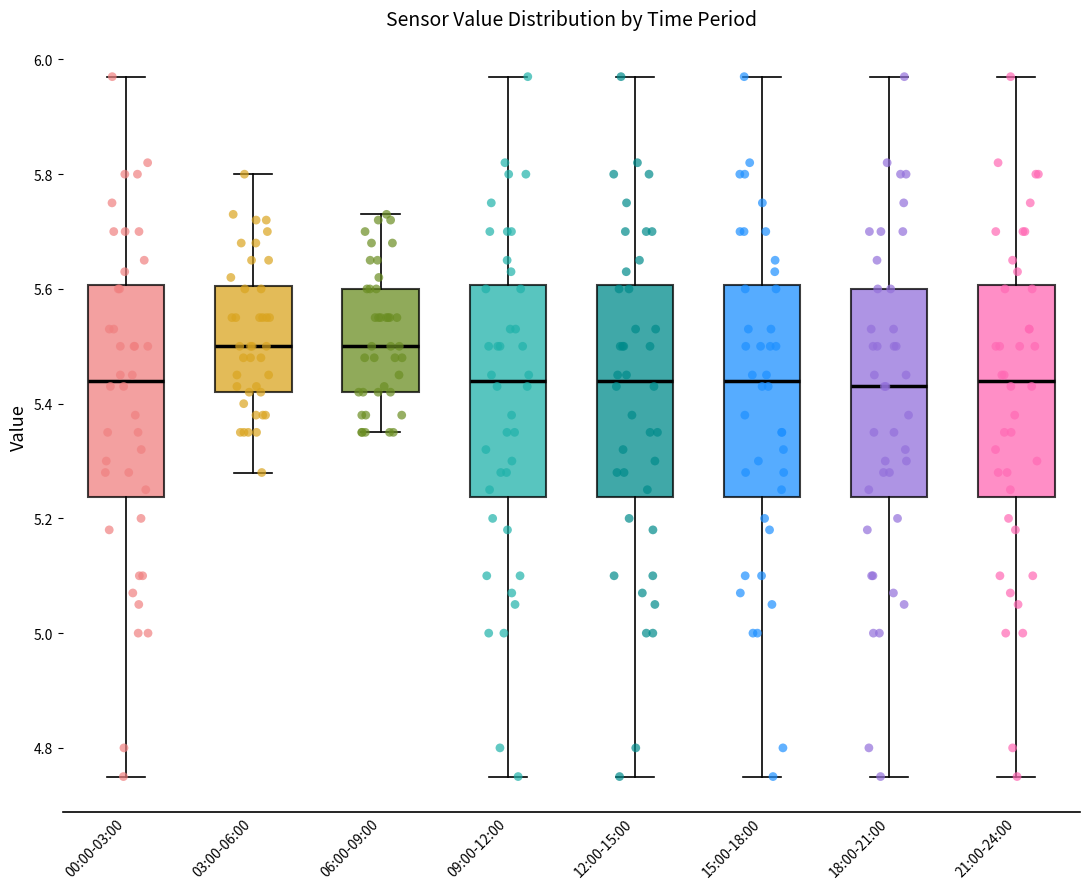

Where does the median line of the box for 18:00-21:00 sit on the y-axis? The values are not printed on the chart, so give them approximately, as read against the axis.

5.44